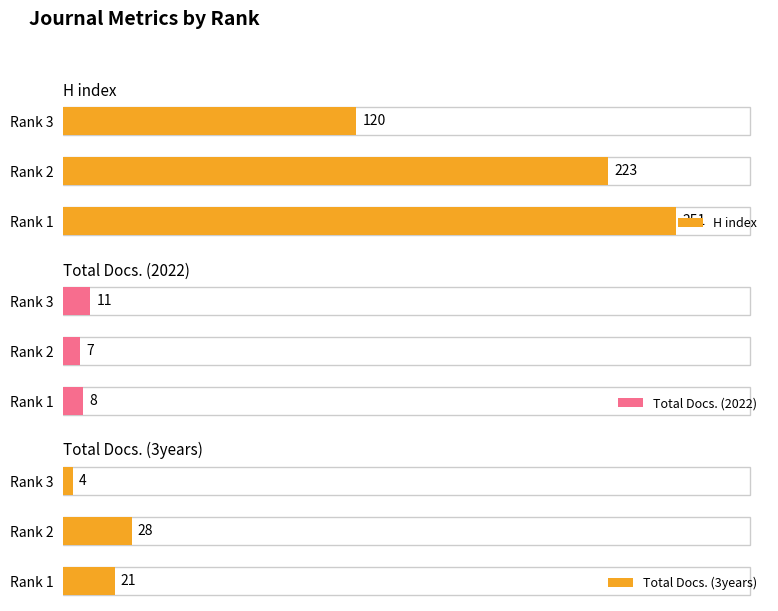

Reading left to right, extract all data points from this chart.

H index: 251	223	120
Total Docs. (2022): 8	7	11
Total Docs. (3years): 21	28	4